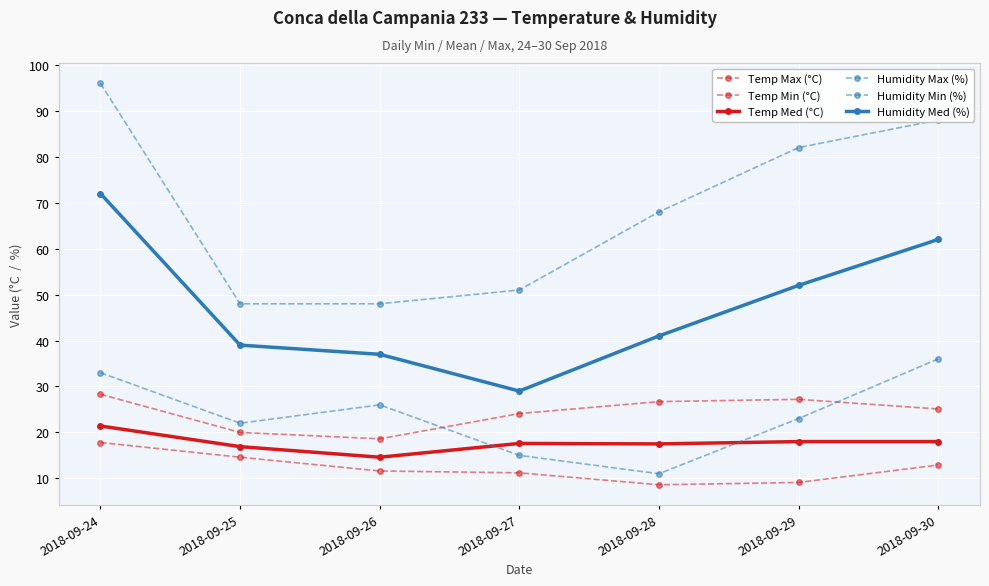

Where is the first local maximum for Humidity Min (%)?

2018-09-26